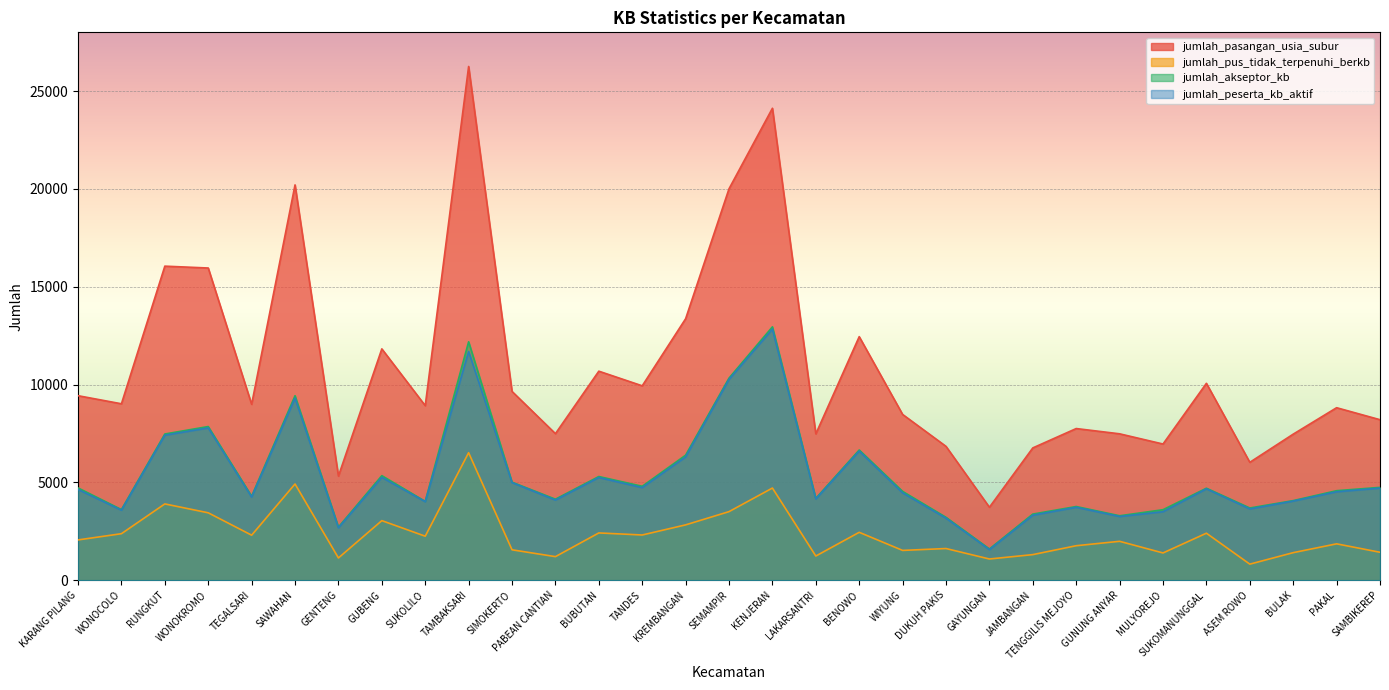

How many lines are shown in the chart?

4